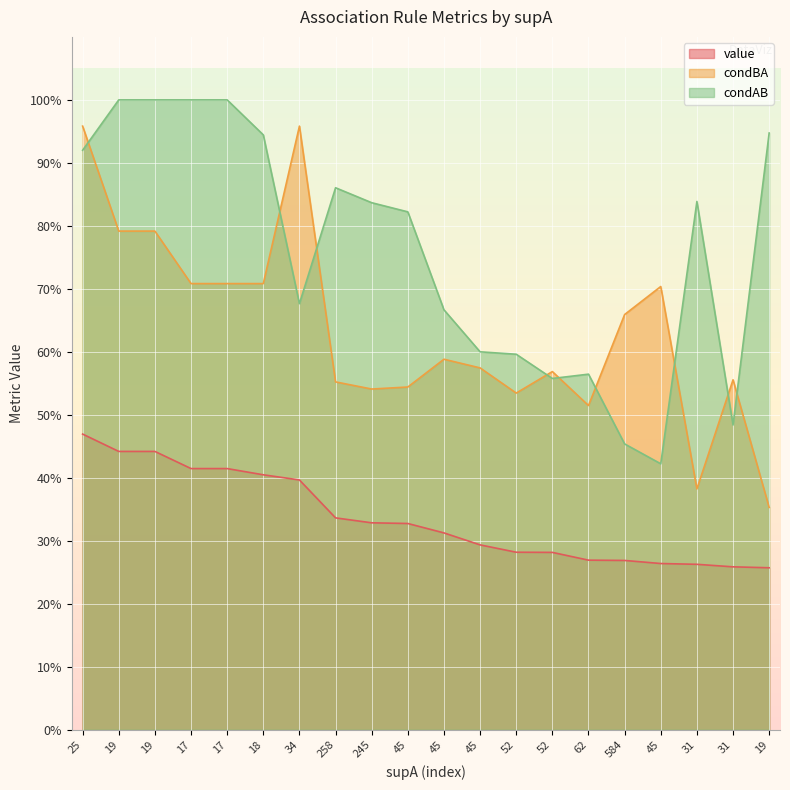

At which category is the sum across all series the highest?

25